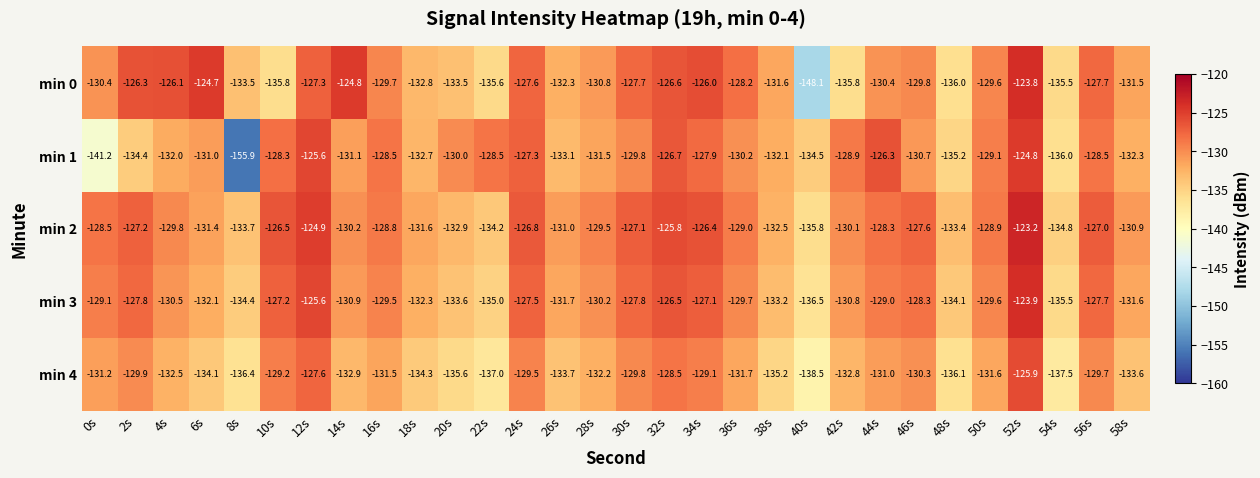

The min 1 series shows -79.2 at 16s. True or false?

False